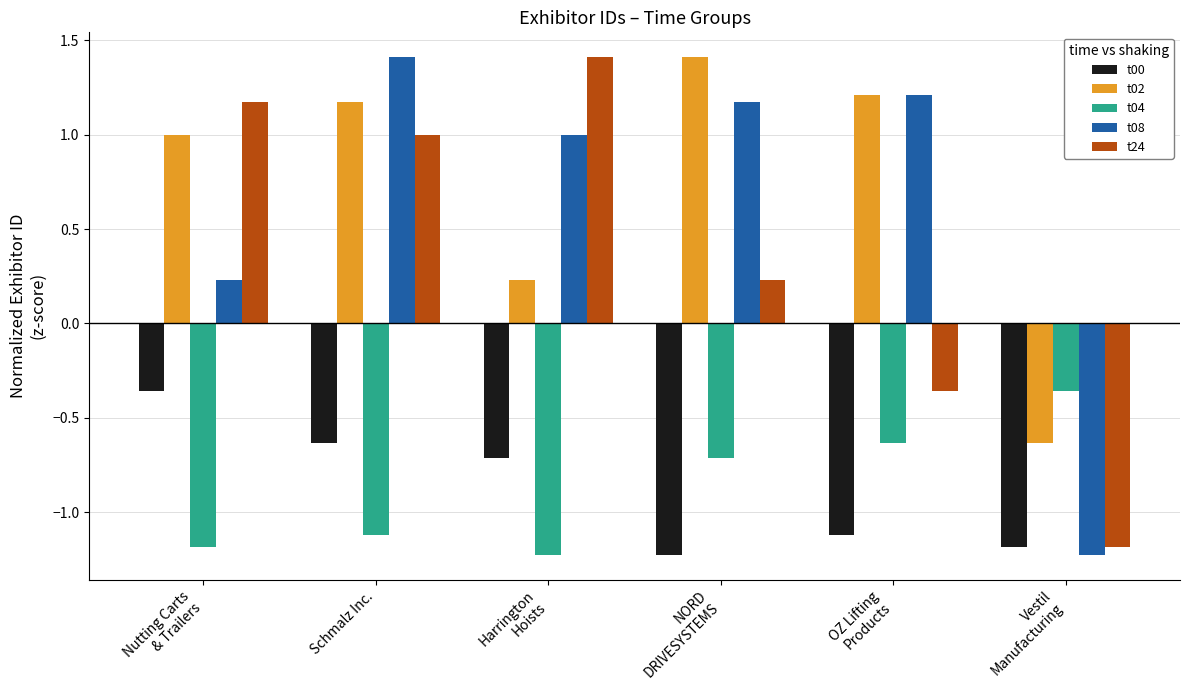

What is the sum of all t02 values?

4.4